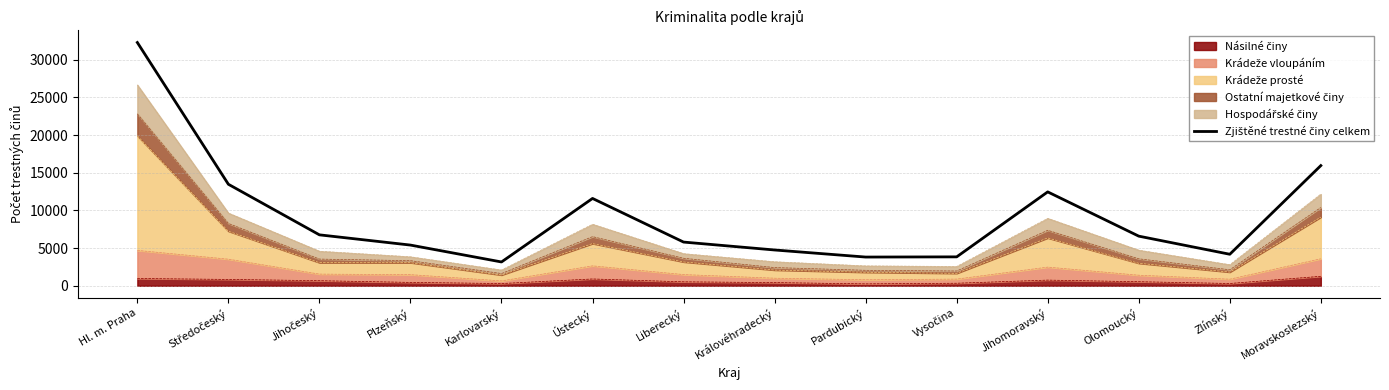

How many data points are less than 6587?

7